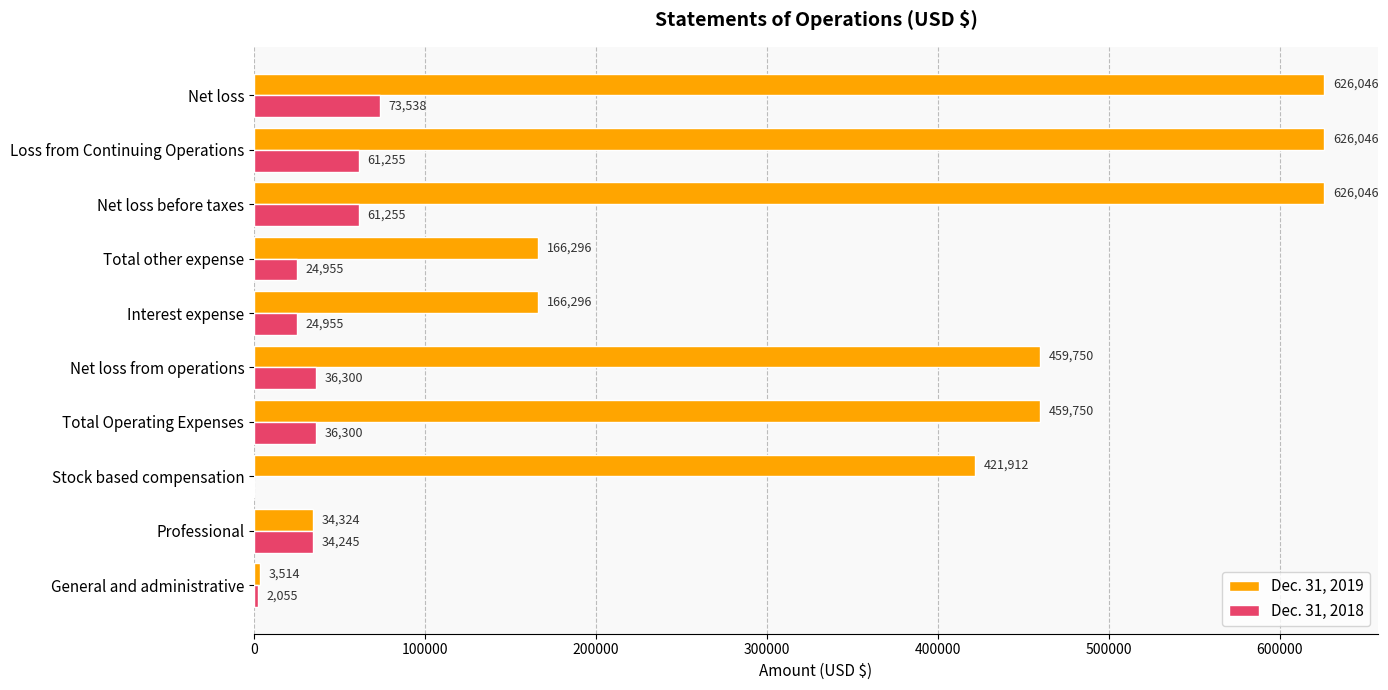

Between Net loss from operations and Interest expense, which series saw the biggest shift?

Dec. 31, 2019